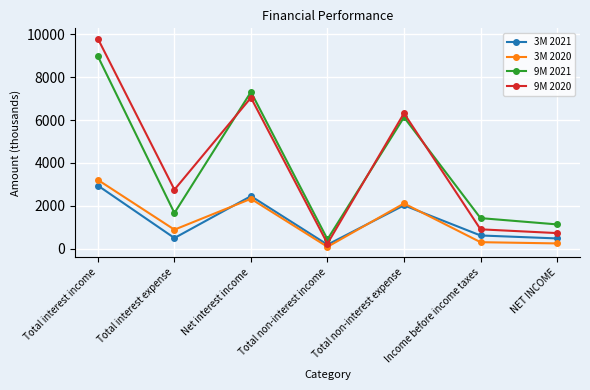

Count the number of categories in the chart.

7